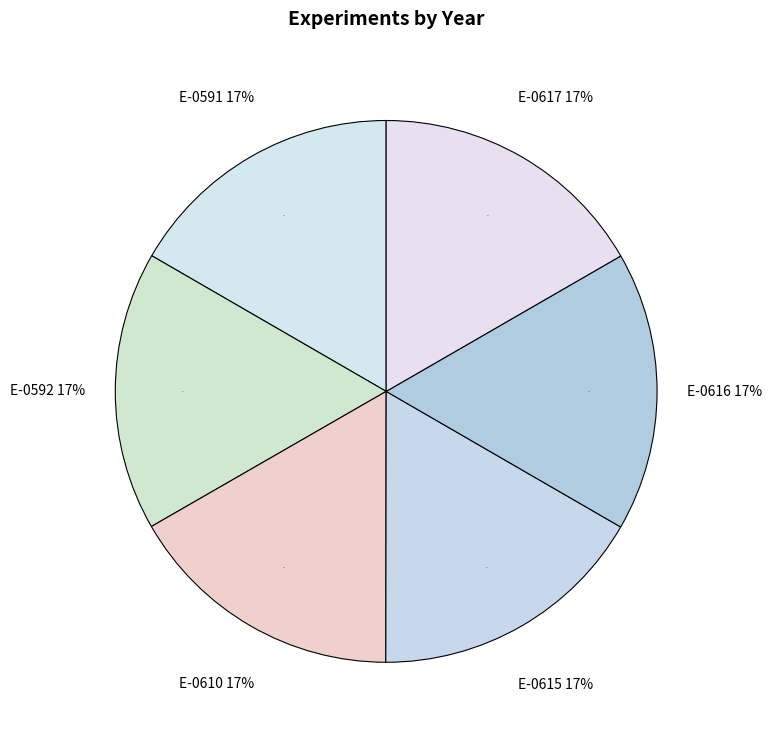

What percentage is the E-0610 slice, to the nearest percent?

17%